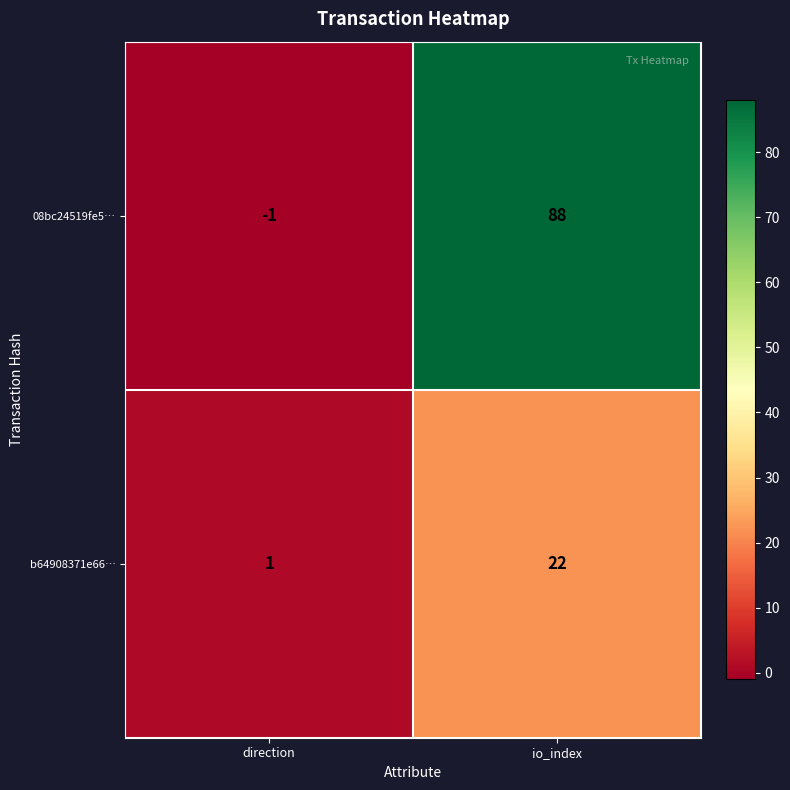

At which label does b64908371e66… reach its peak?

io_index